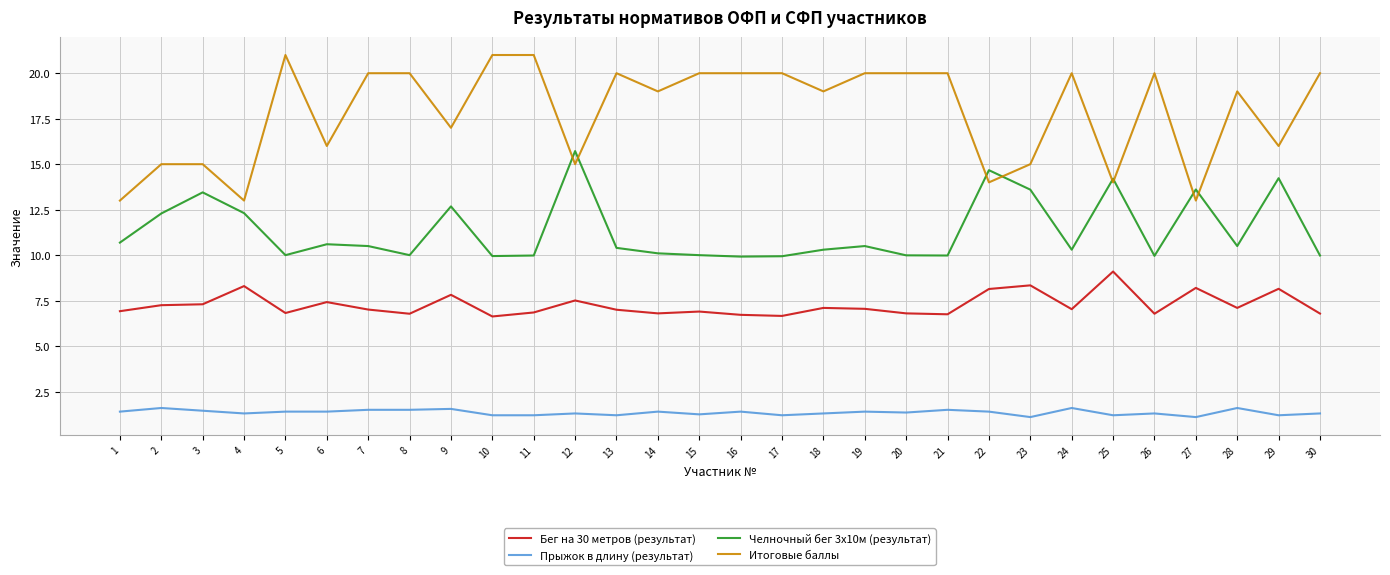

Is the value of Прыжок в длину (результат) at 2 greater than the value of Бег на 30 метров (результат) at 16?

No